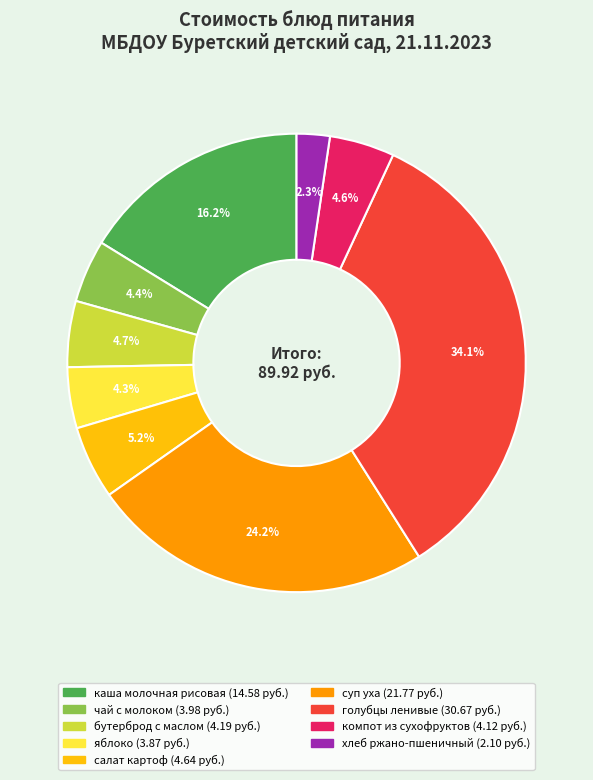

To the nearest percent, what percentage of the pie is чай с молоком?

4%